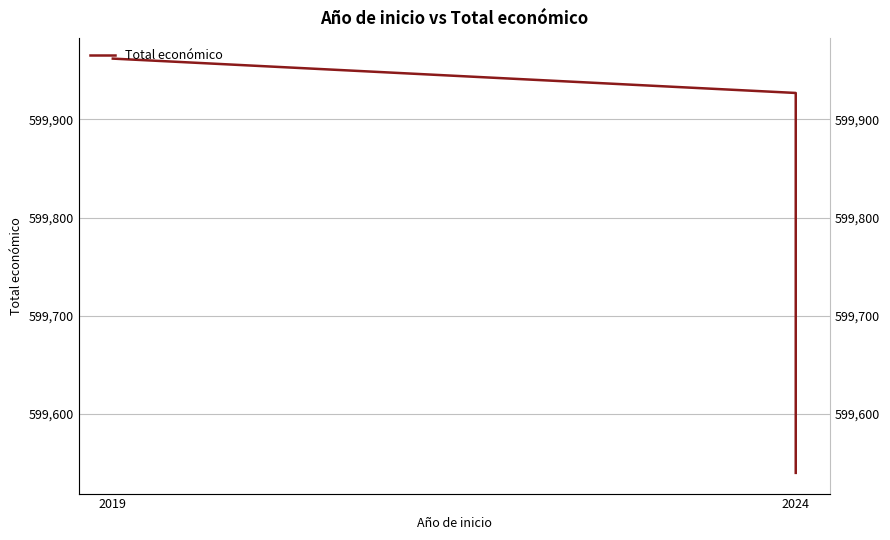

True or false: the data shows 599927 at 2024.

True